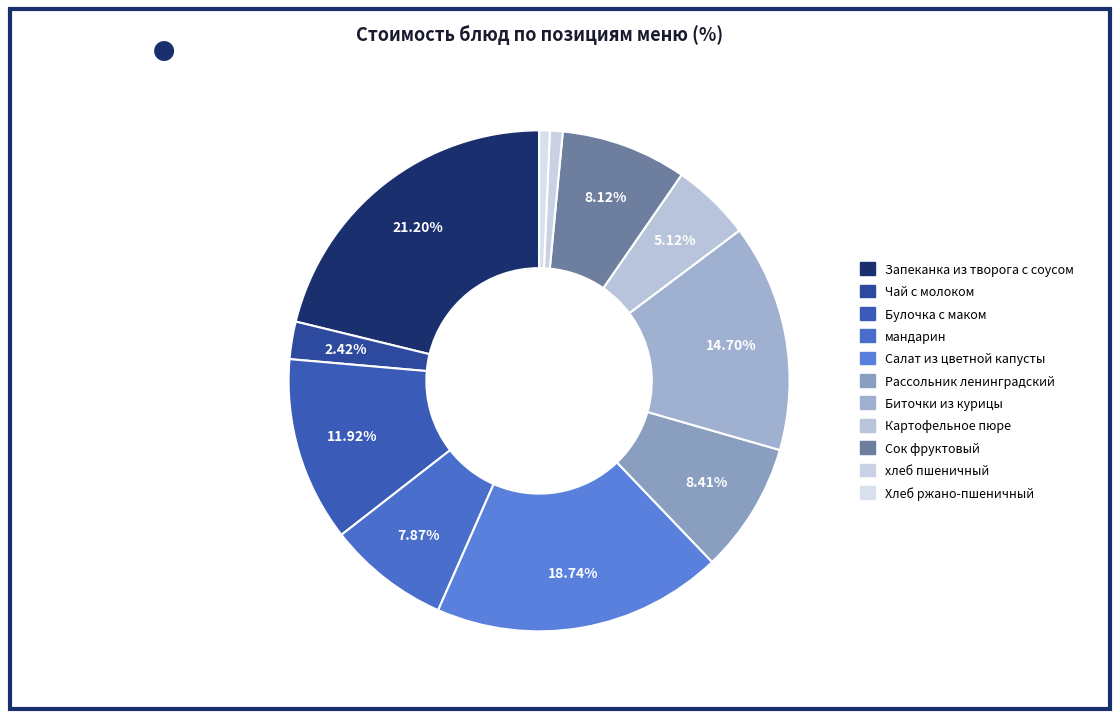

How many slices are in this pie chart?

11